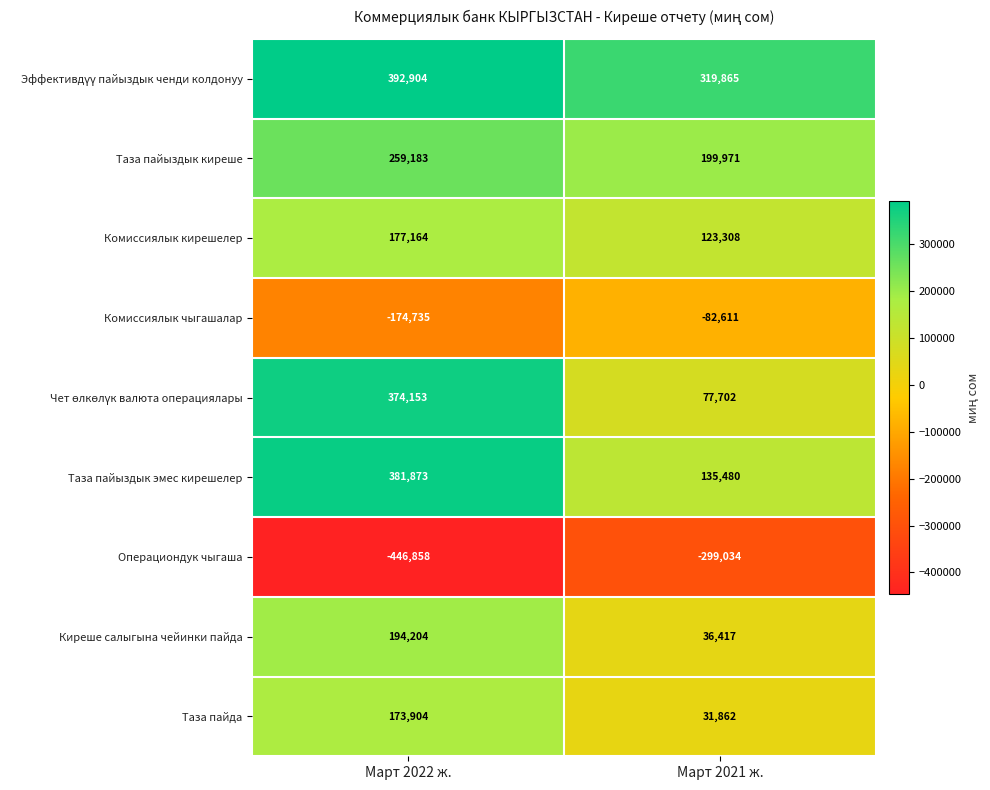

What is the average value of the Таза пайда series?

102883